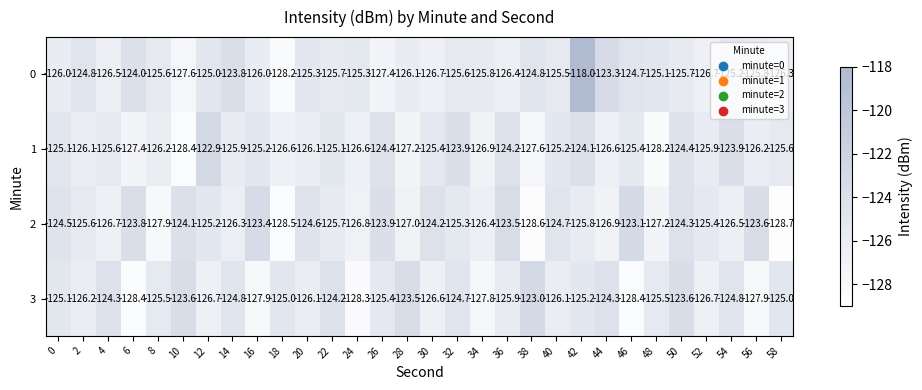

What is the sum of the 3 values at 20 and 48?

-251.6